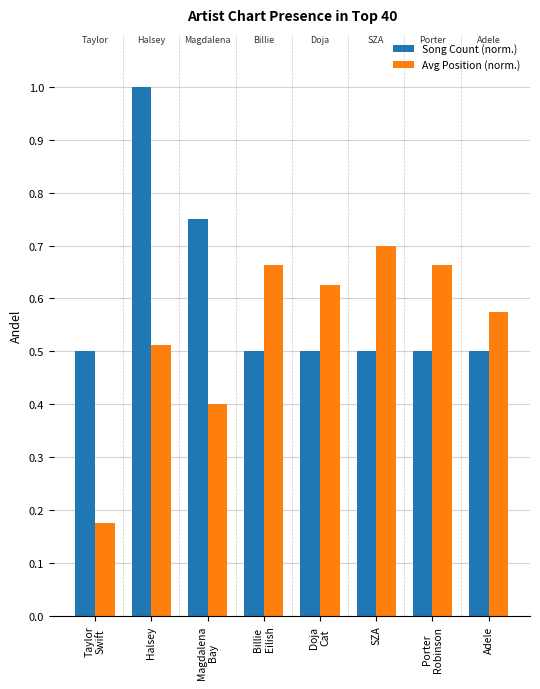

Rank the series by their maximum value, from highest to lowest.

Song Count (norm.), Avg Position (norm.)